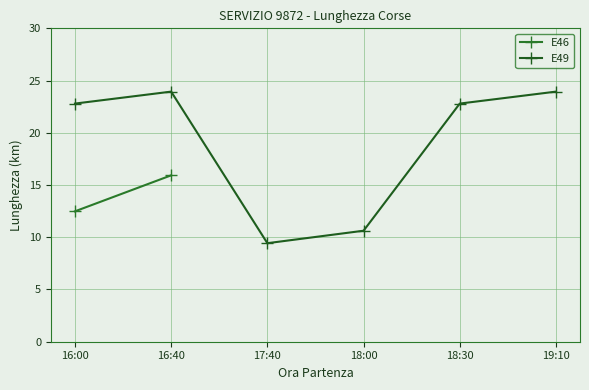

Which category has the lowest value across all series?

17:40